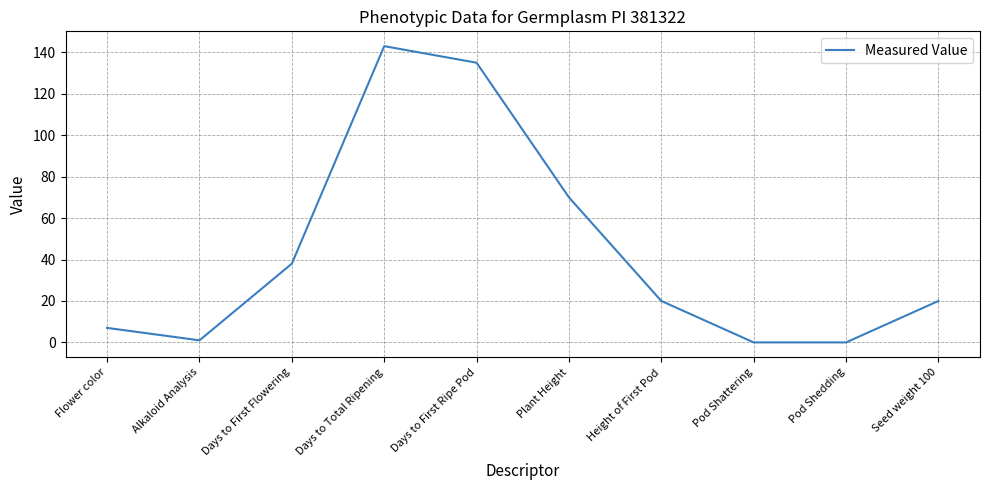

Is it true that the value at Height of First Pod is 11?

False